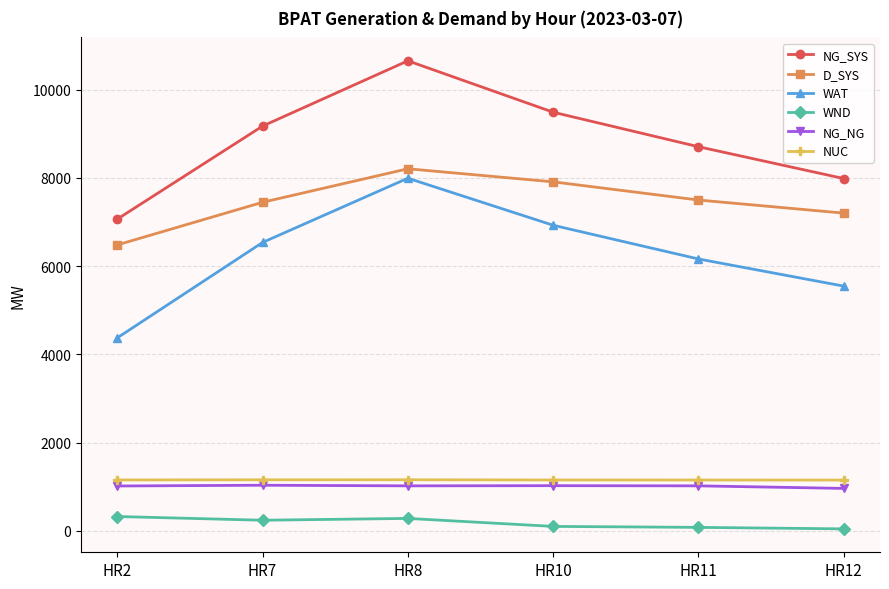

True or false: NUC and NG_NG cross at least once.

False